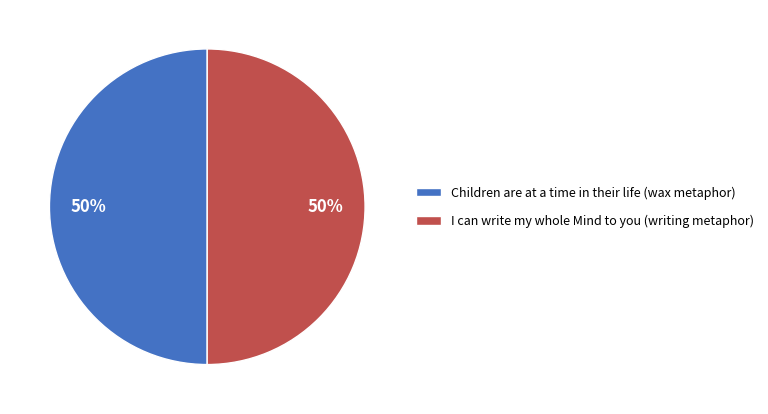

True or false: Children are at a time in their life (wax metaphor) accounts for 65% of the total.

False